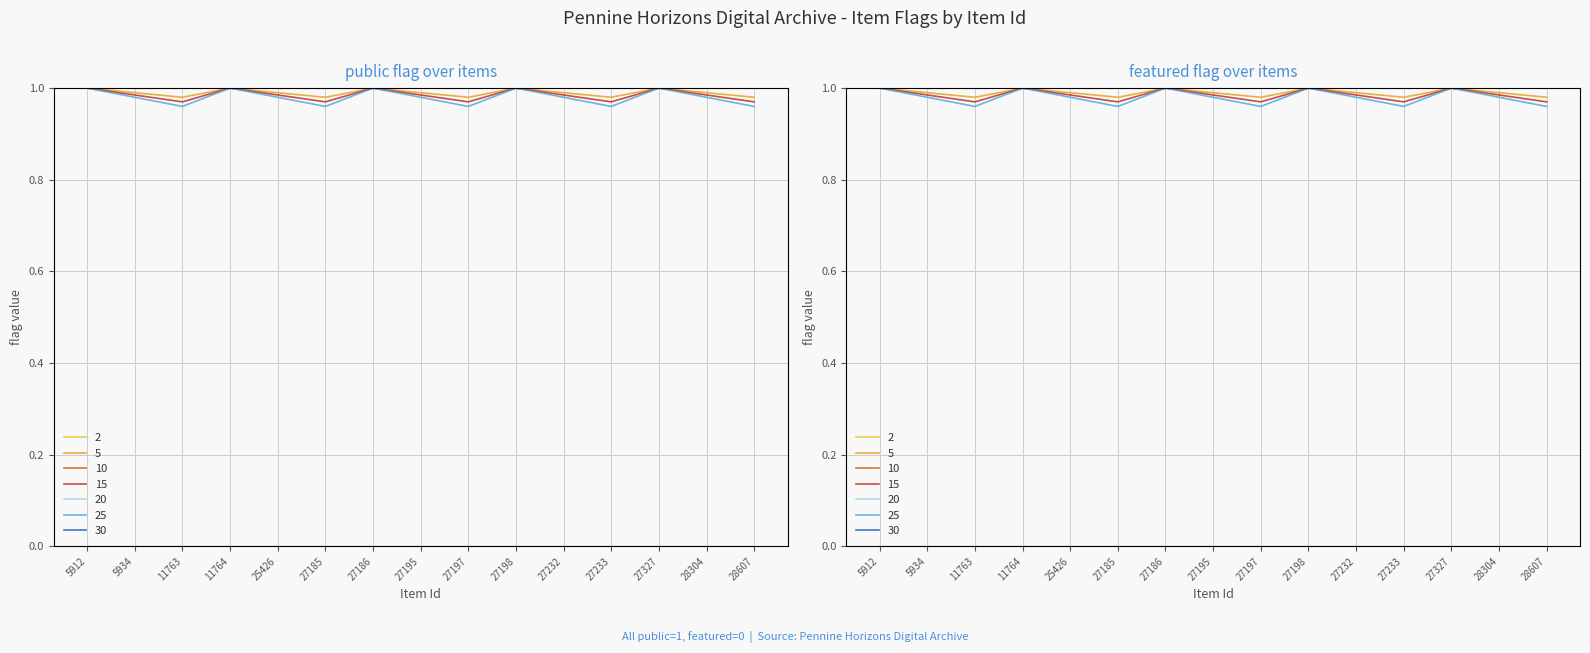

The public series shows 1 at 28304. True or false?

True